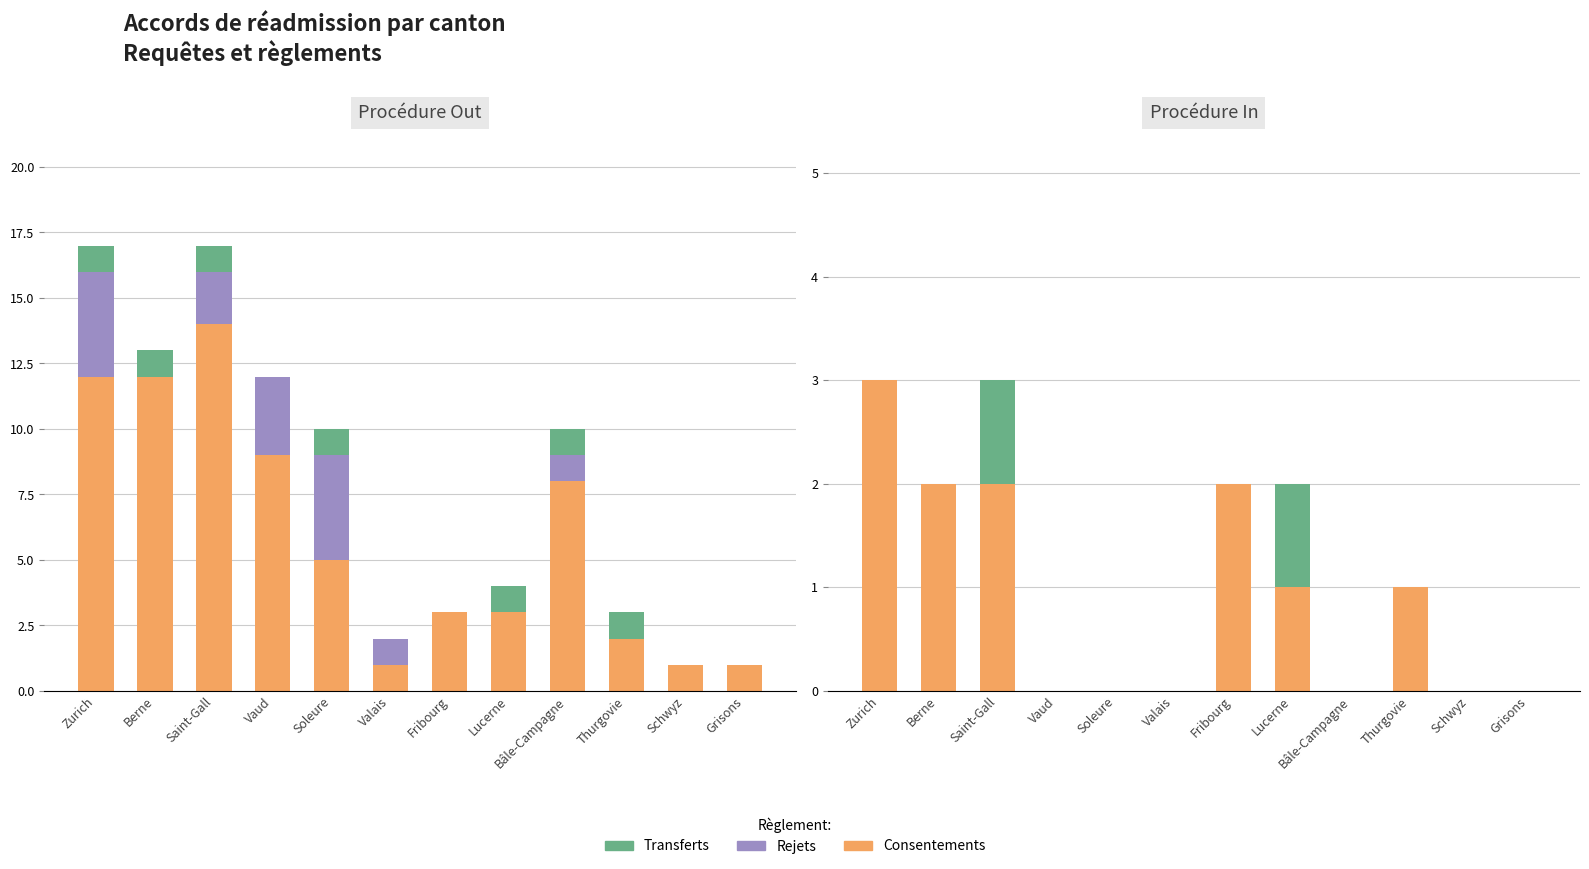

How many series are shown in this chart?

3